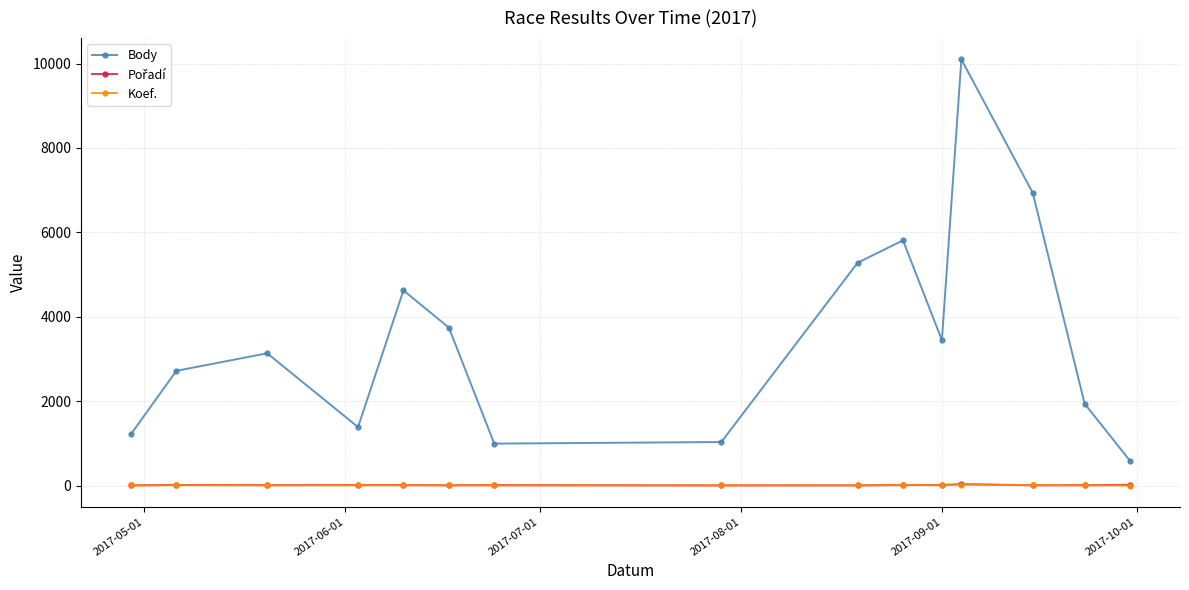

How many interior local peaks does the Body series have?

4